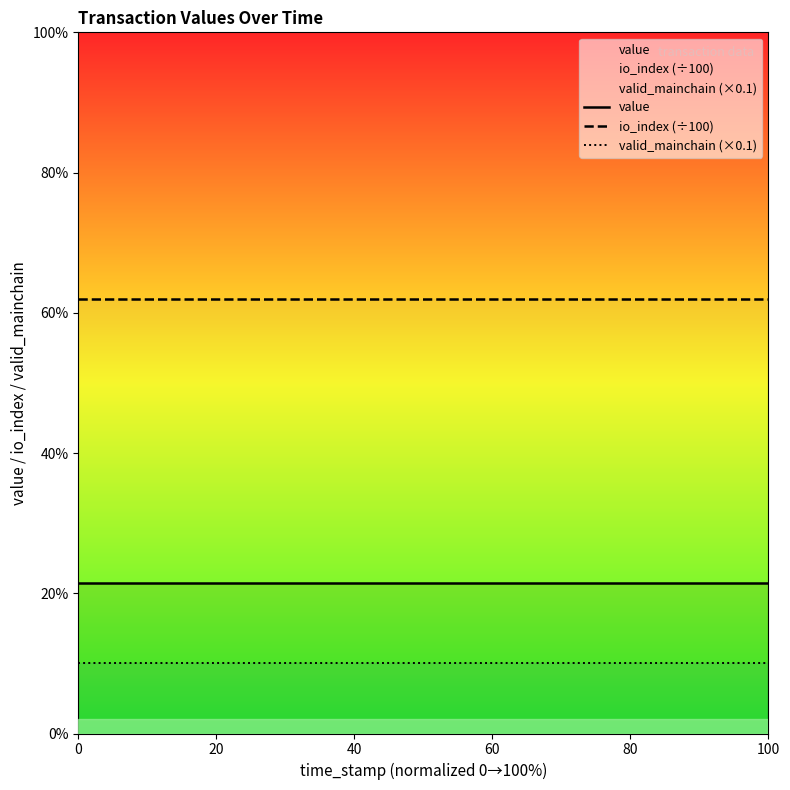

Is the value of io_index (÷100) at 22 greater than the value of valid_mainchain (×0.1) at 8?

Yes